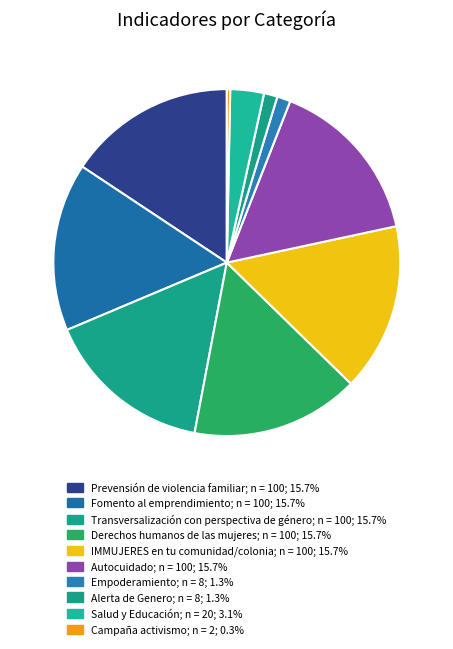

Rank the categories by value from lowest to highest.

Campaña activismo, Empoderamiento, Alerta de Genero, Salud y Educación, Prevensión de violencia familiar, Fomento al emprendimiento, Transversalización con perspectiva de género, Derechos humanos de las mujeres, IMMUJERES en tu comunidad/colonia, Autocuidado